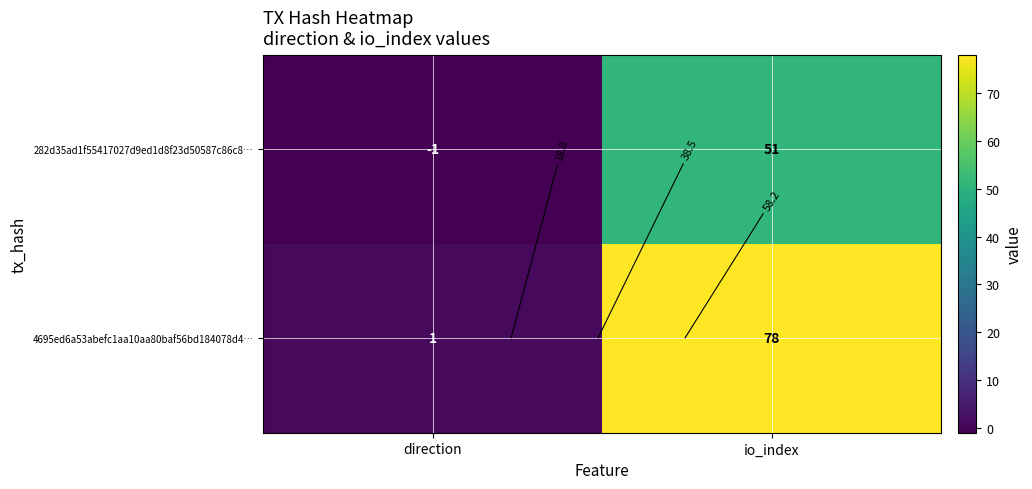

The 4695ed6a53abefc1aa10aa80baf56bd184078d4… series shows 78 at io_index. True or false?

True